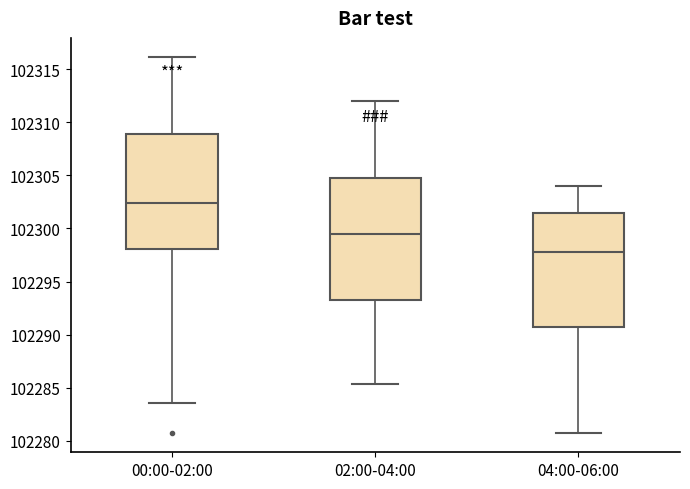

Which box has the lowest median line?

04:00-06:00